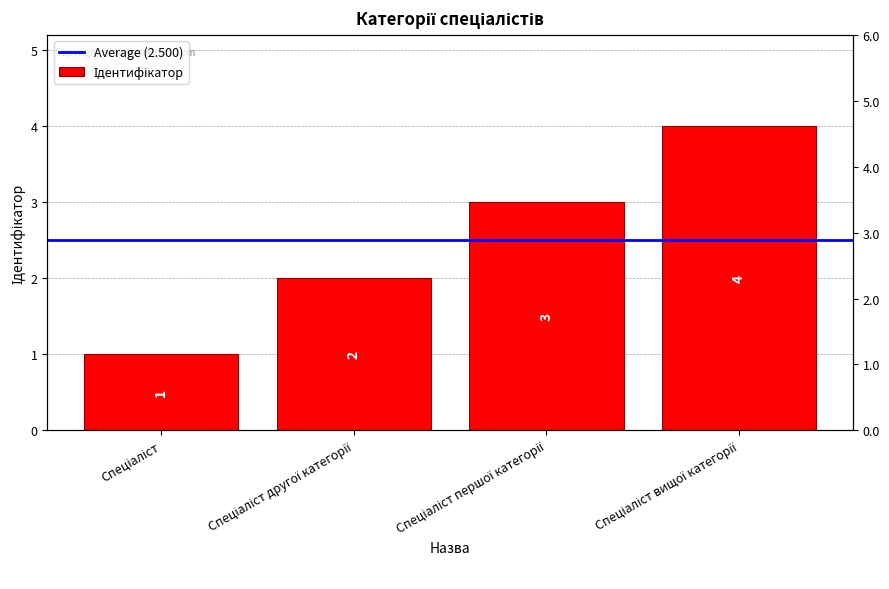

At which label does the data first exceed 3?

Спеціаліст вищої категорії